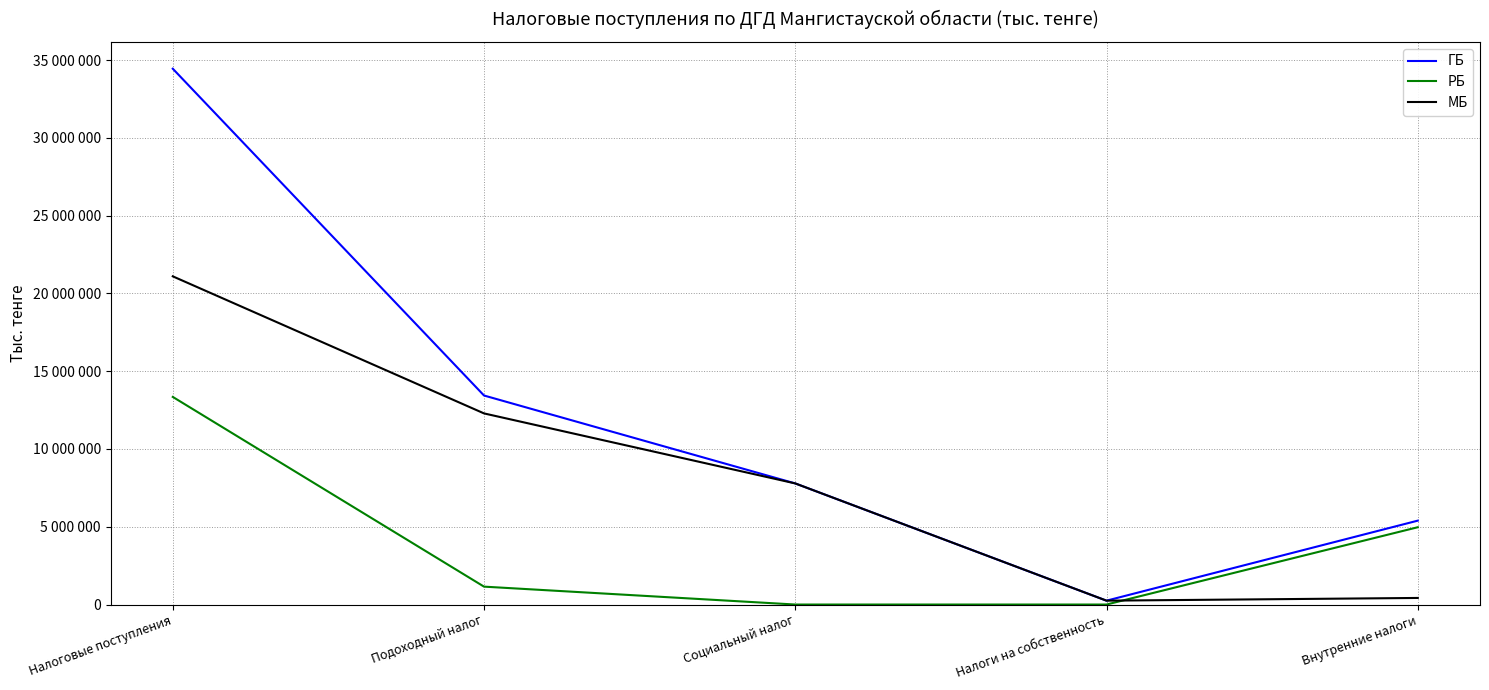

True or false: МБ has a value of 125514 at Налоги на собственность.

False